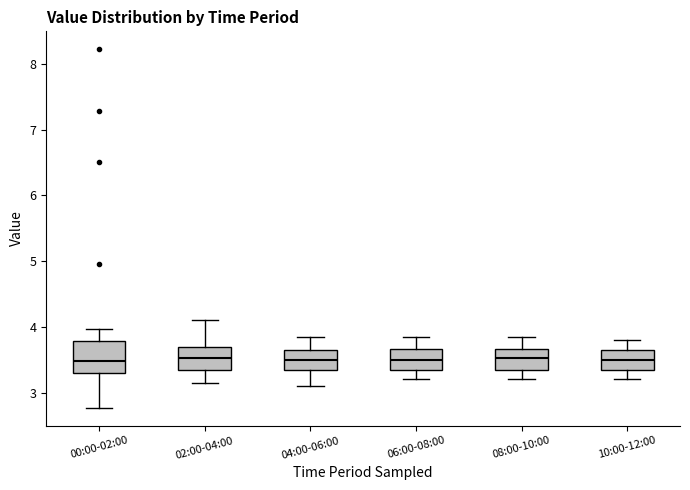

Reading left to right, transcribe this box plot: for each box, give where its median line is, the range the box spans, and where its two whiskers end, as read against the y-axis. The values are not printed on the chart, so give them approximately, as read against the axis.

00:00-02:00: median 3.5, box 3.3 to 3.8, whiskers 2.8 to 4.0
02:00-04:00: median 3.5, box 3.3 to 3.7, whiskers 3.2 to 4.1
04:00-06:00: median 3.5, box 3.3 to 3.7, whiskers 3.1 to 3.9
06:00-08:00: median 3.5, box 3.4 to 3.7, whiskers 3.2 to 3.9
08:00-10:00: median 3.5, box 3.4 to 3.7, whiskers 3.2 to 3.9
10:00-12:00: median 3.5, box 3.4 to 3.7, whiskers 3.2 to 3.8